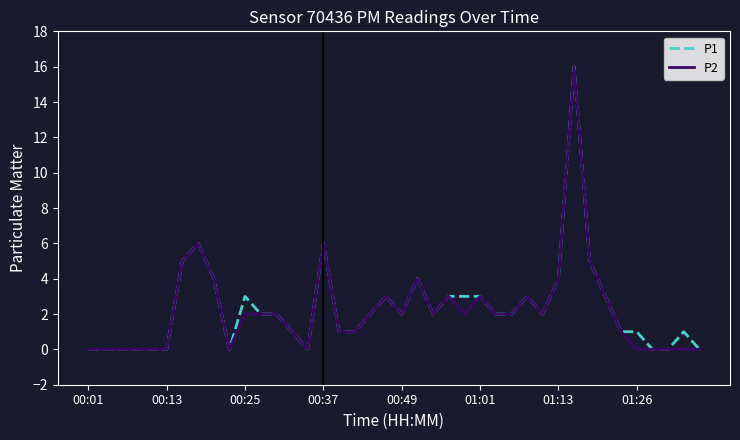

What is the greatest value displayed?

16